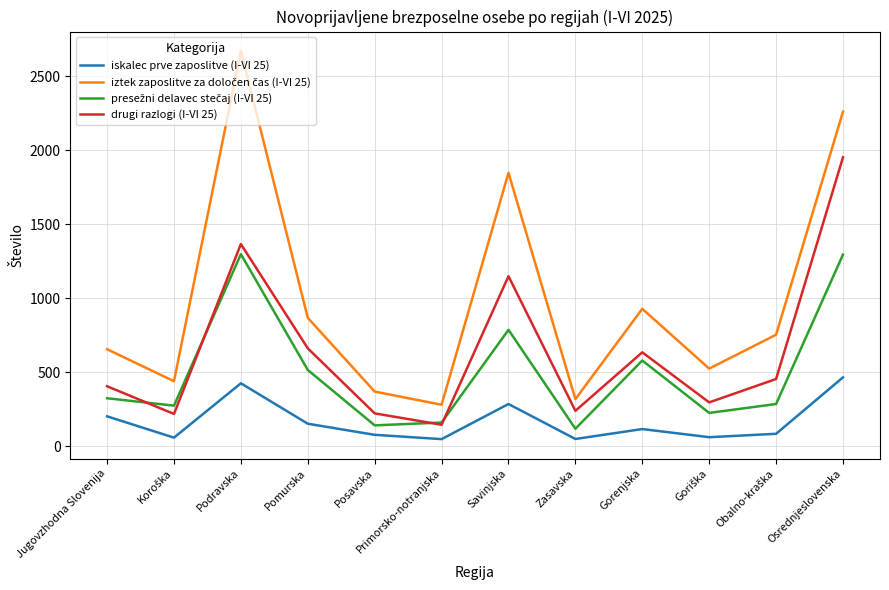

What is the total value across all series at Posavska?

813